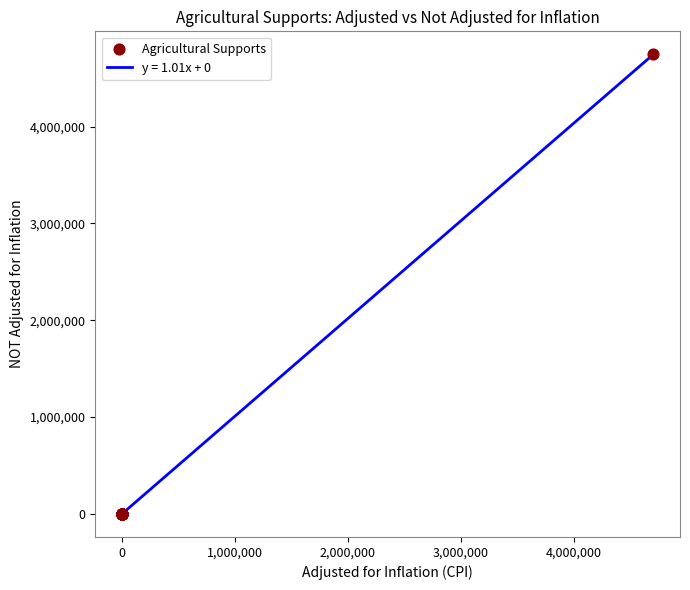

What is the difference between the maximum and minimum values?

4746079.0